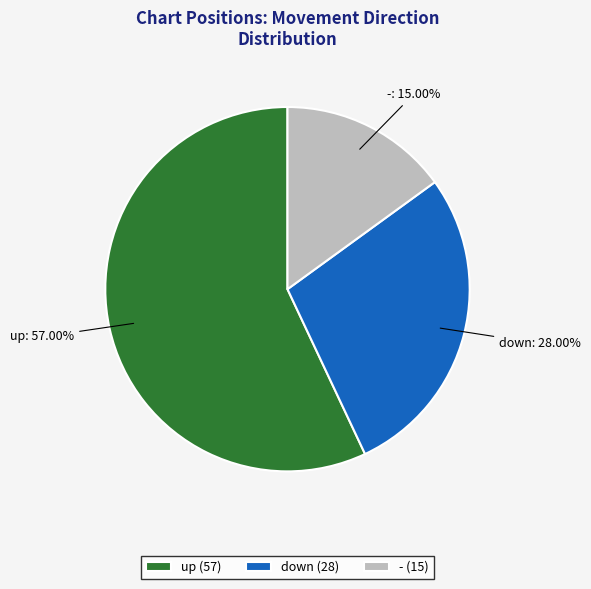

Which slice is the largest?

up